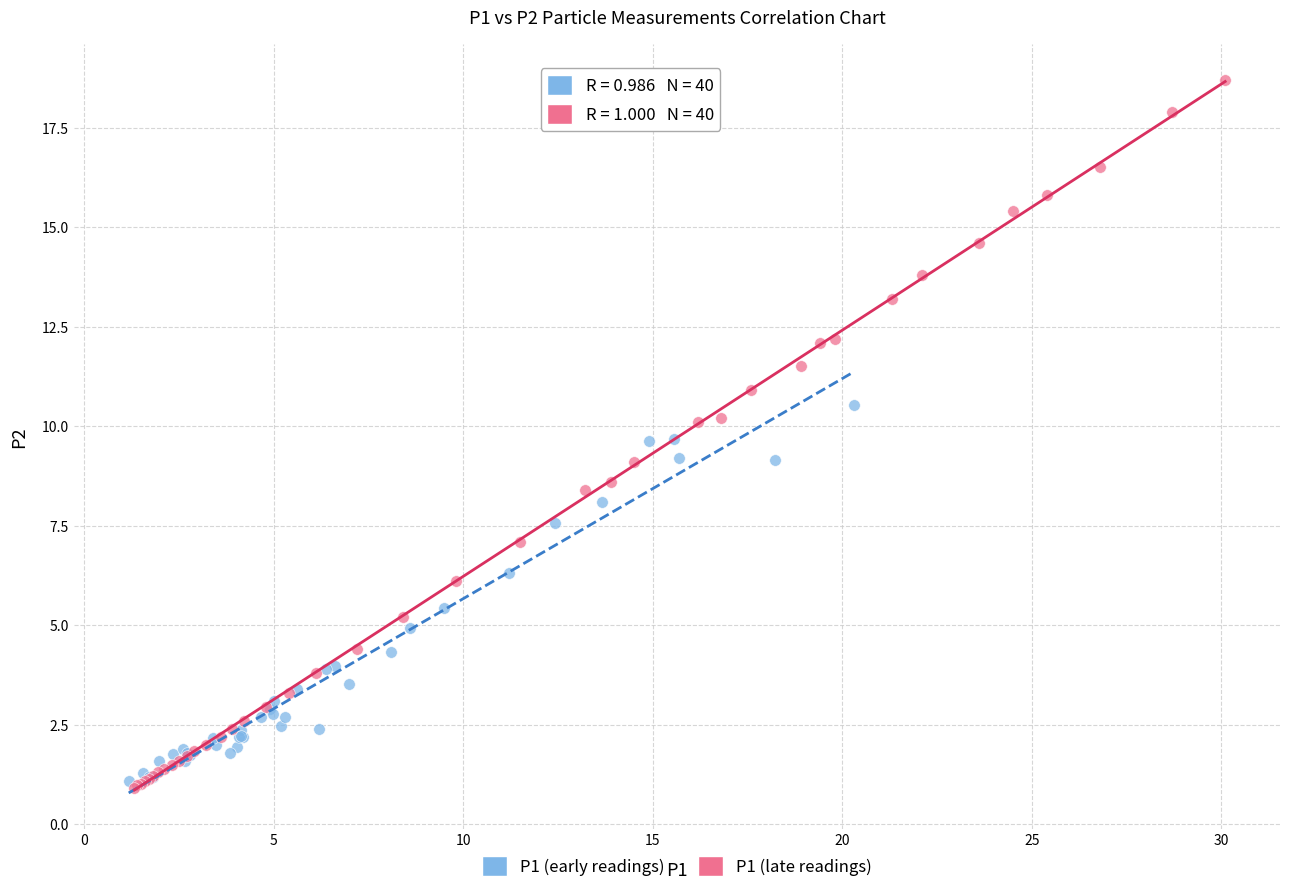

Which series reaches the minimum Y coordinate?

P1 (late readings)